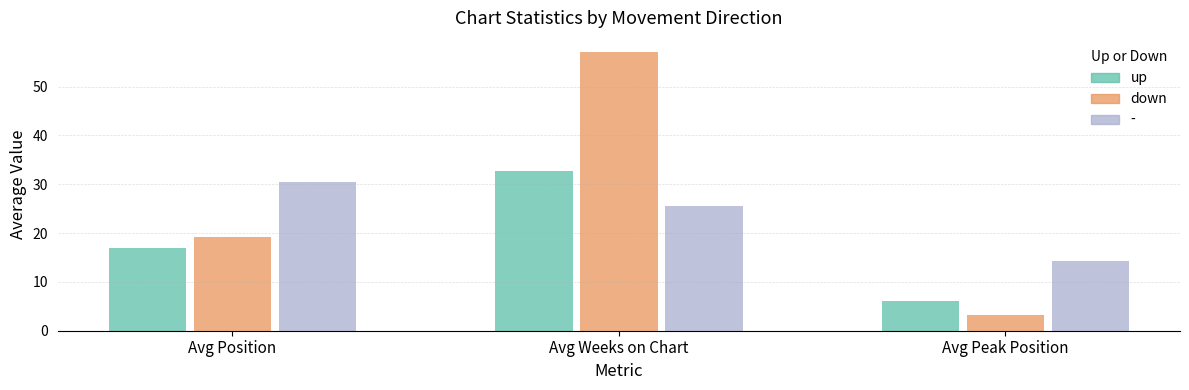

What is the sum of all down values?

79.5